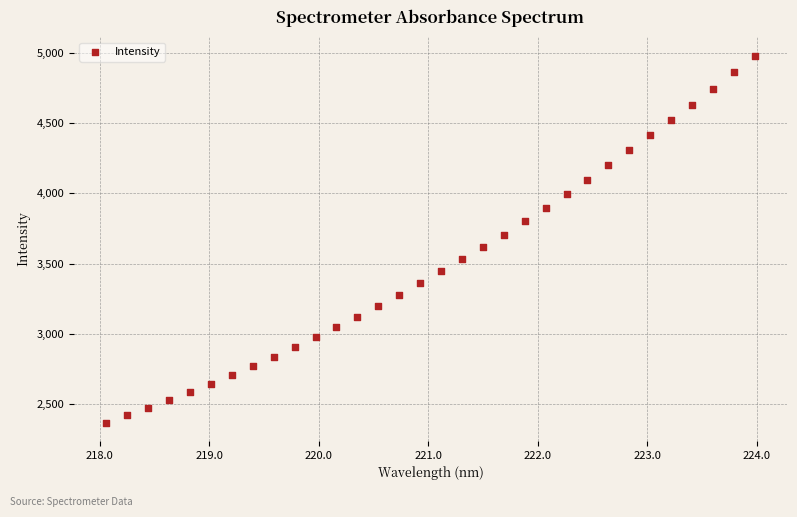

What is the range of Y values (max minus min)?

2611.5